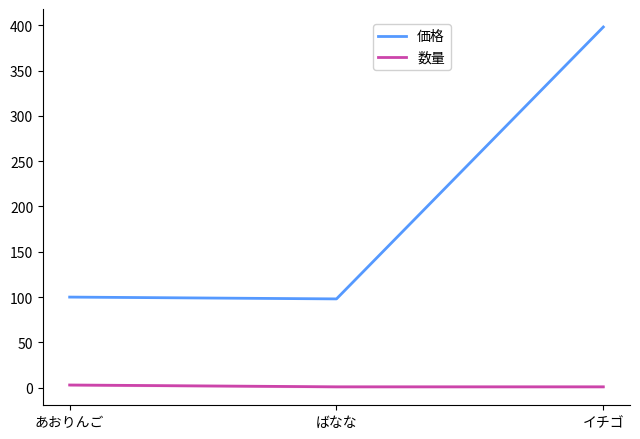

At which category is the sum across all series the highest?

イチゴ